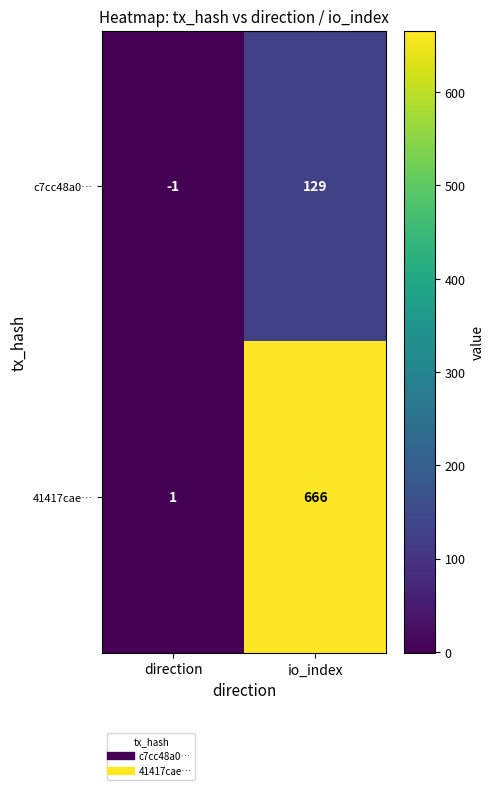

What is the smallest value displayed?

-1